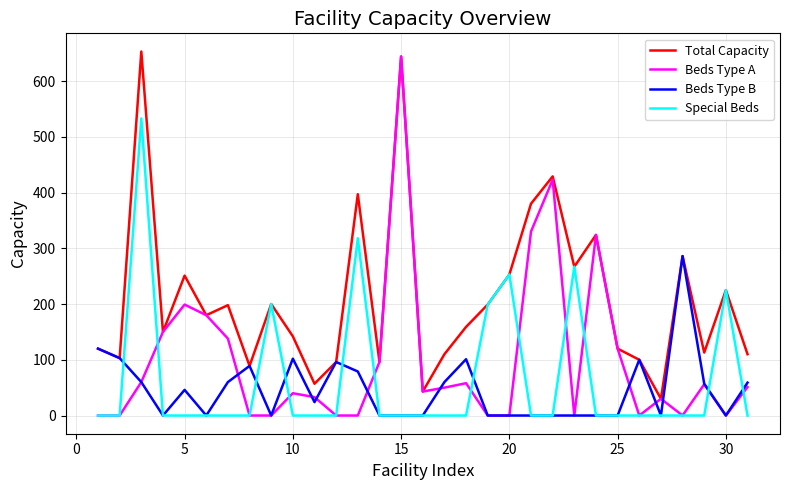

What is the maximum value for Beds Type B?

286